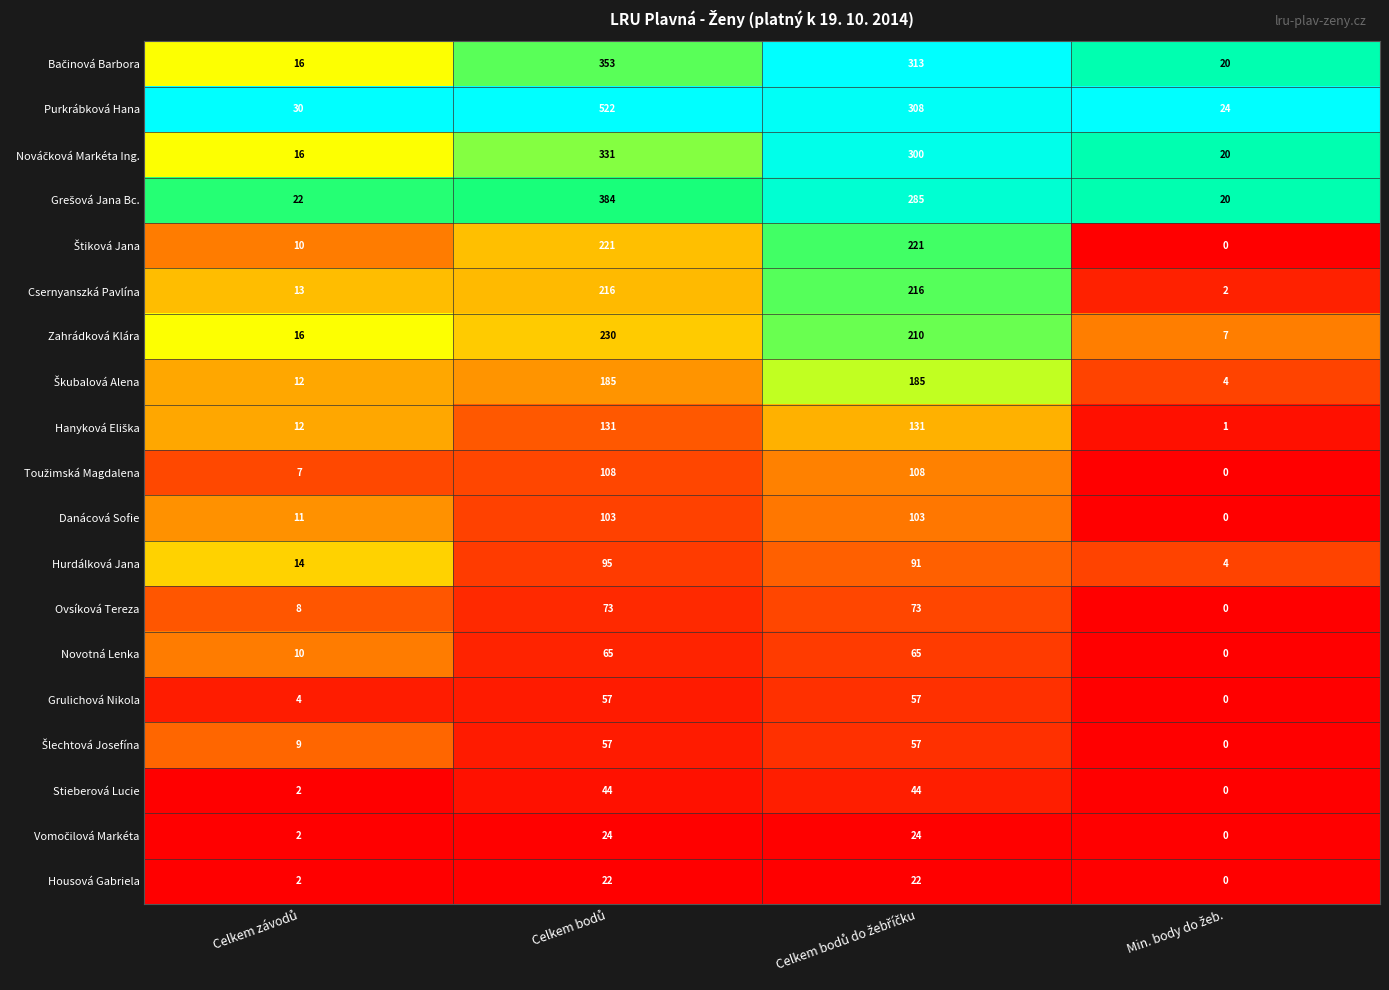

Which series has the widest spread of values?

Purkrábková Hana